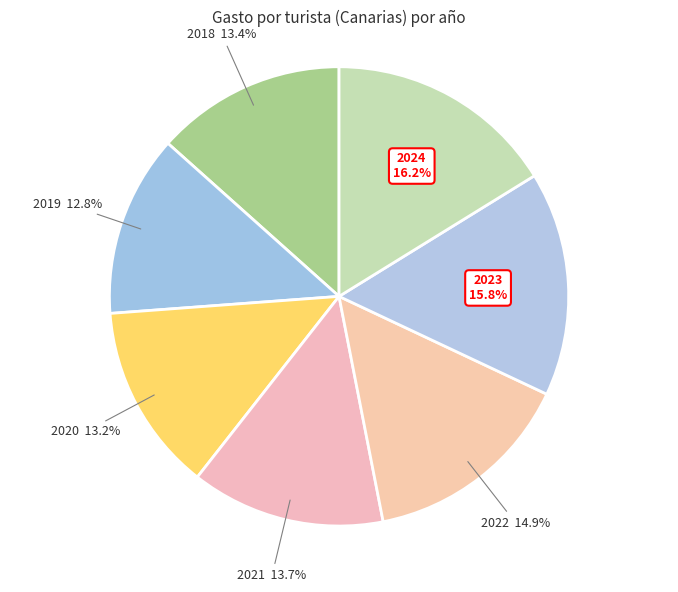

Do 2022 and 2018 together represent more than half of the pie?

No